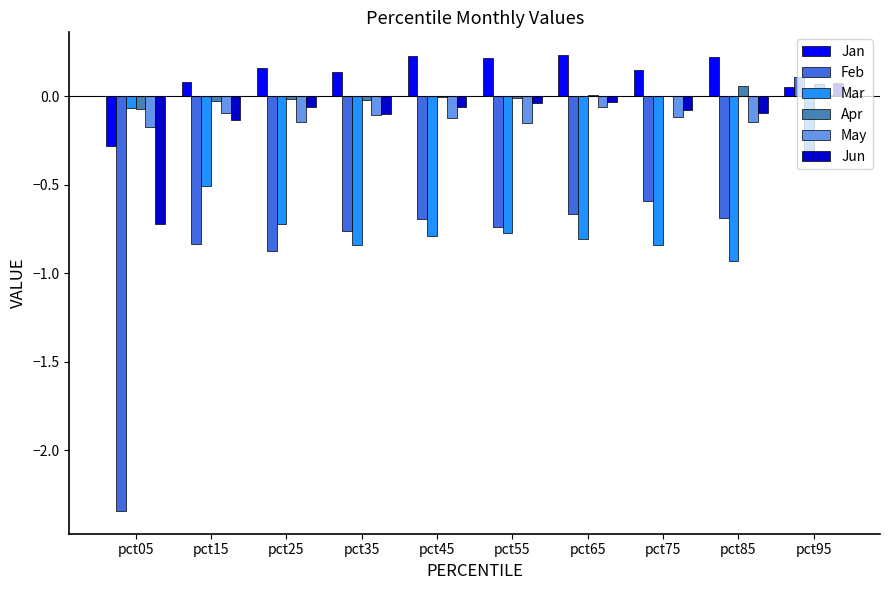

Which category has the highest value in the Feb series?

pct95